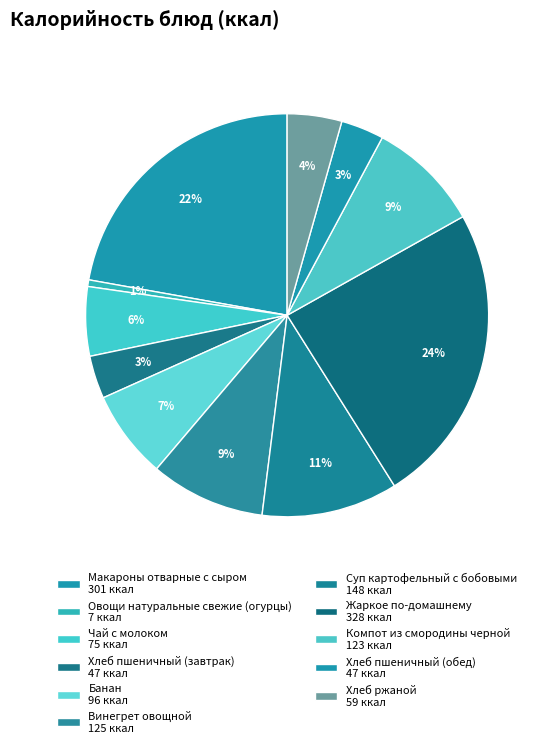

Is Хлеб пшеничный (завтрак) the majority of the pie?

No